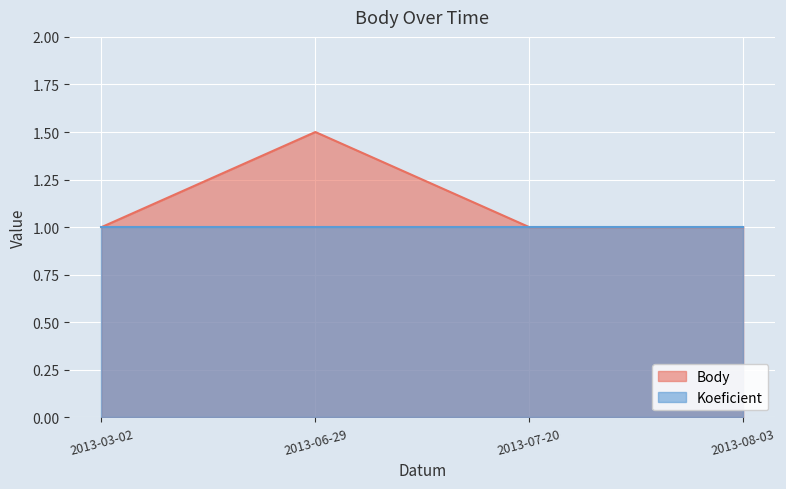

Read the value at 2013-03-02.

1.0